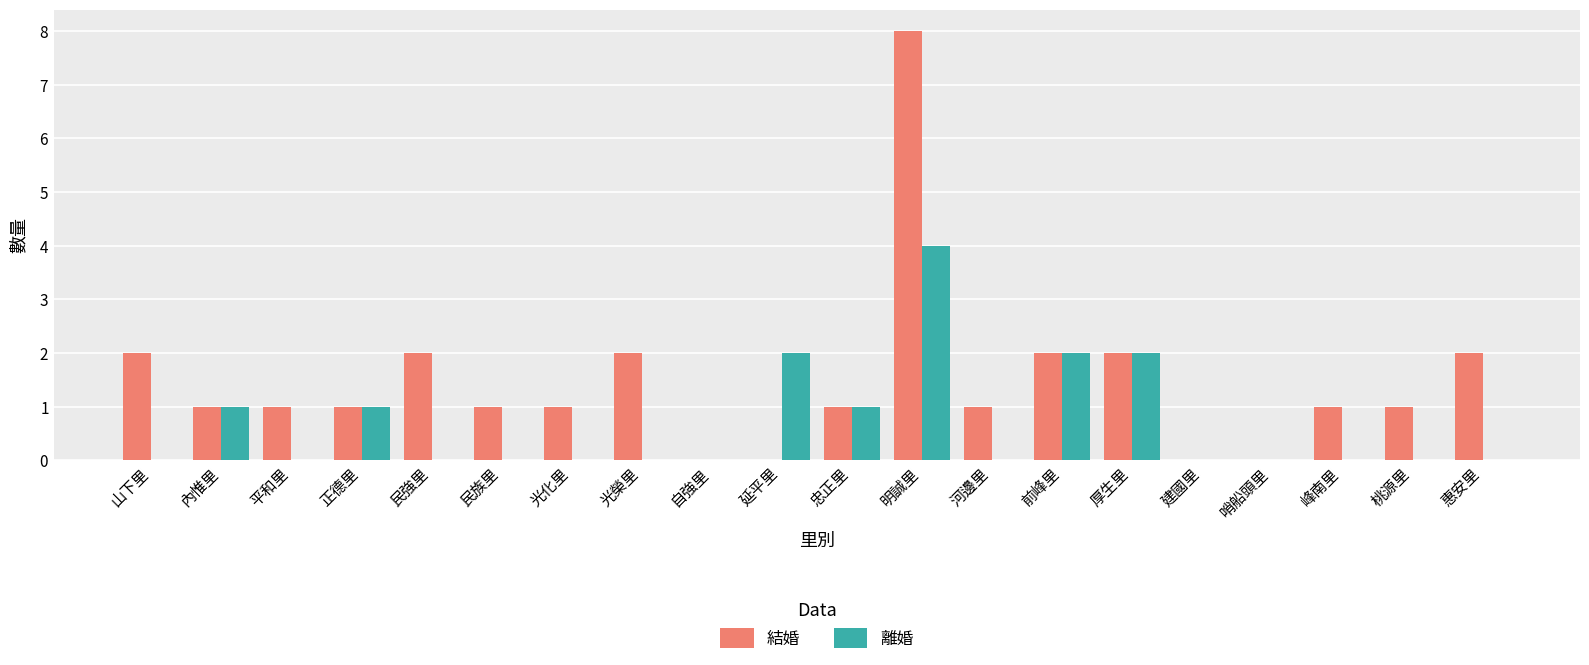

Does the chart contain stacked bars?

No